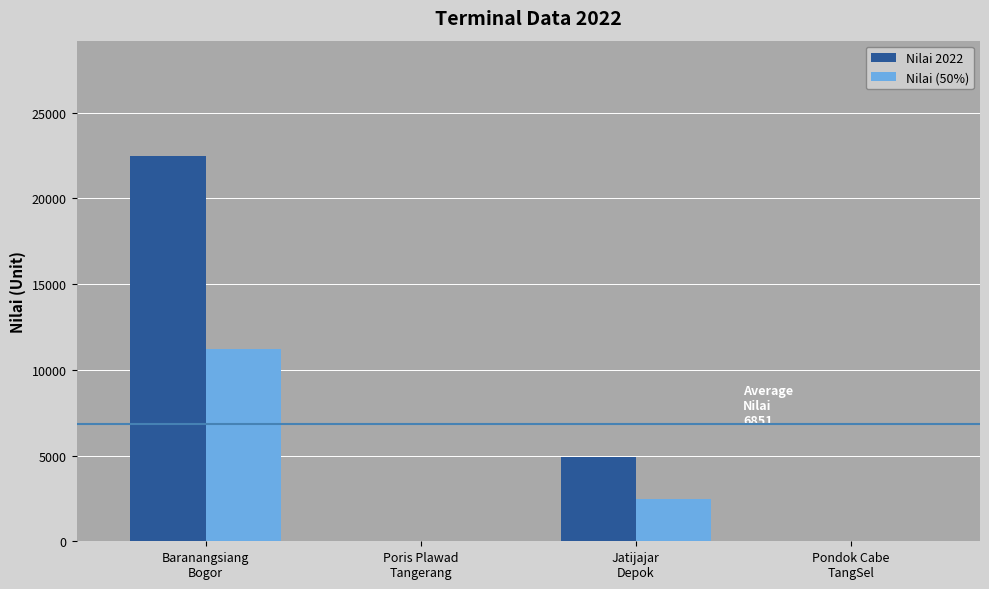

Which series has the largest range (max minus min)?

Nilai 2022